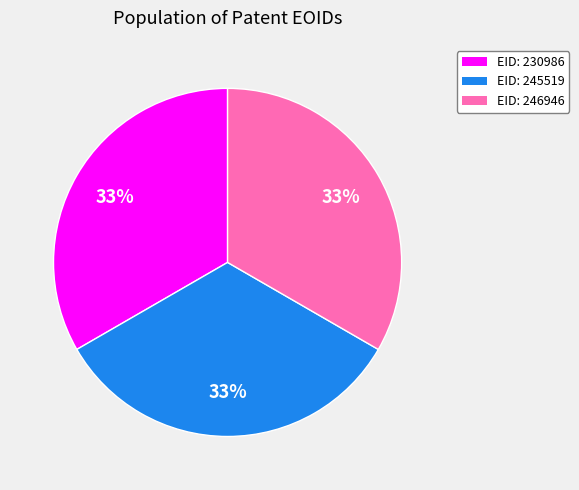

Count the number of slices in the pie.

3